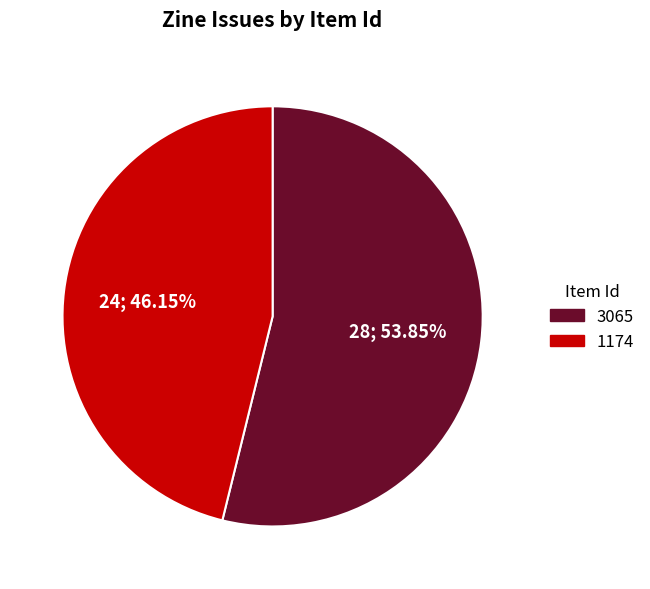

What is the smallest slice in the pie chart?

1174